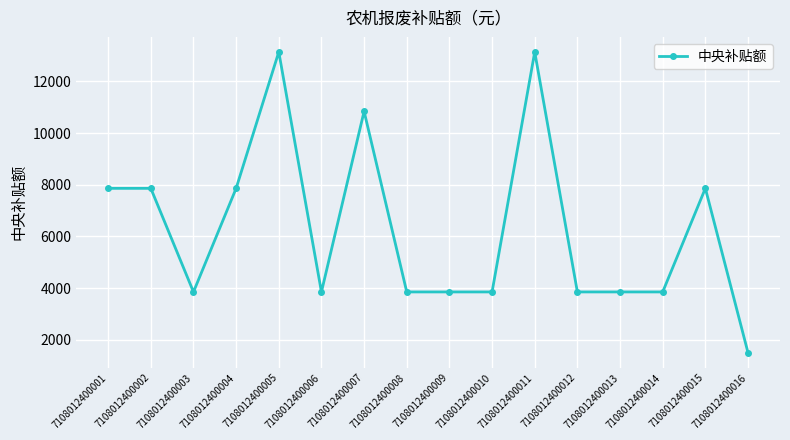

What is the average value?

6304